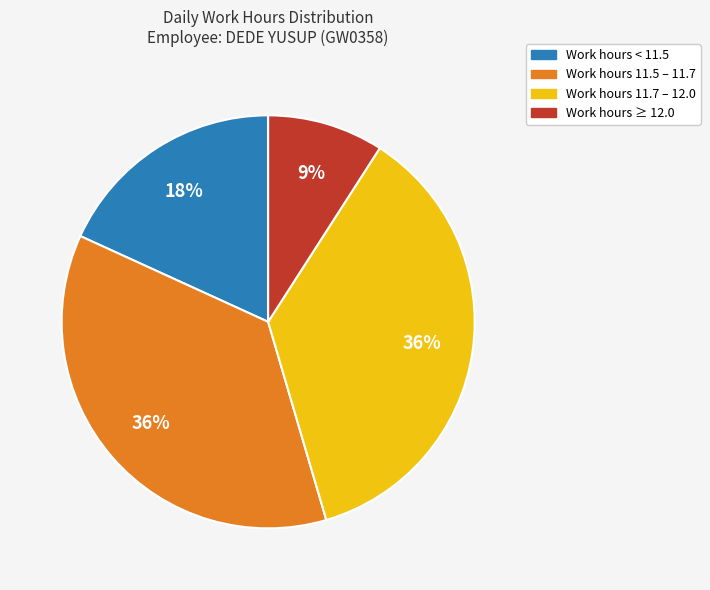

Is there a majority slice in this chart?

No